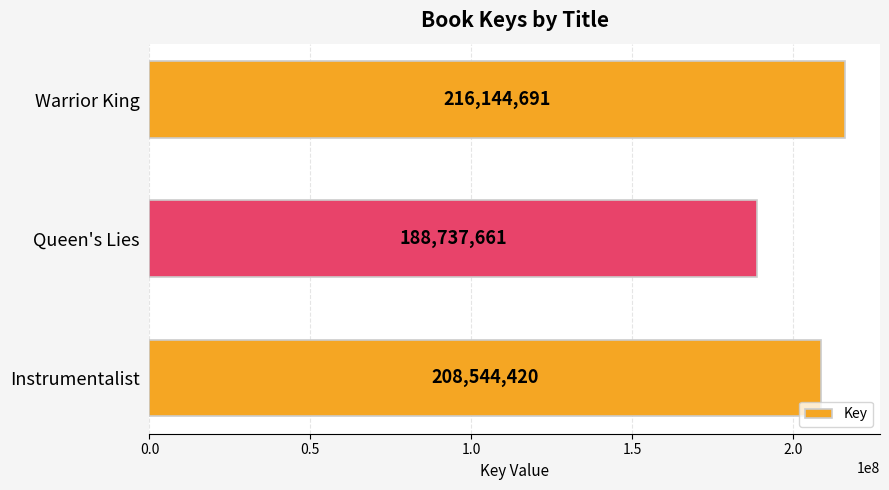

What is the difference between the values at Queen's Lies and Warrior King?

27407030